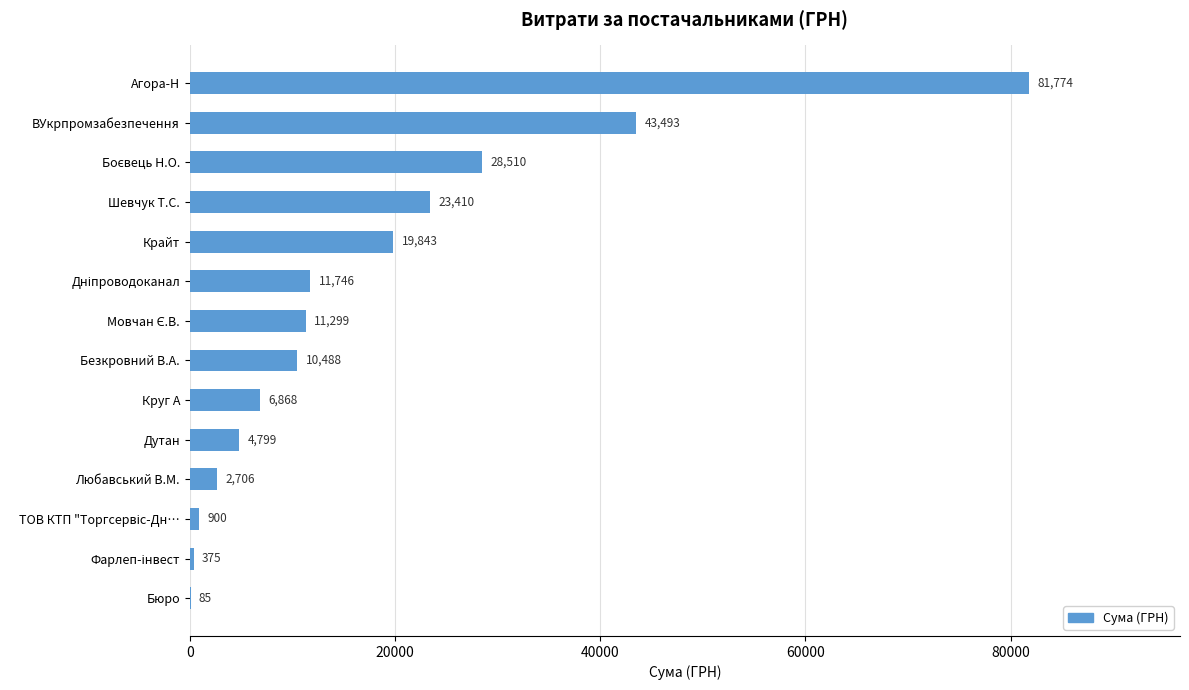

What is the maximum value shown in the chart?

81774.3